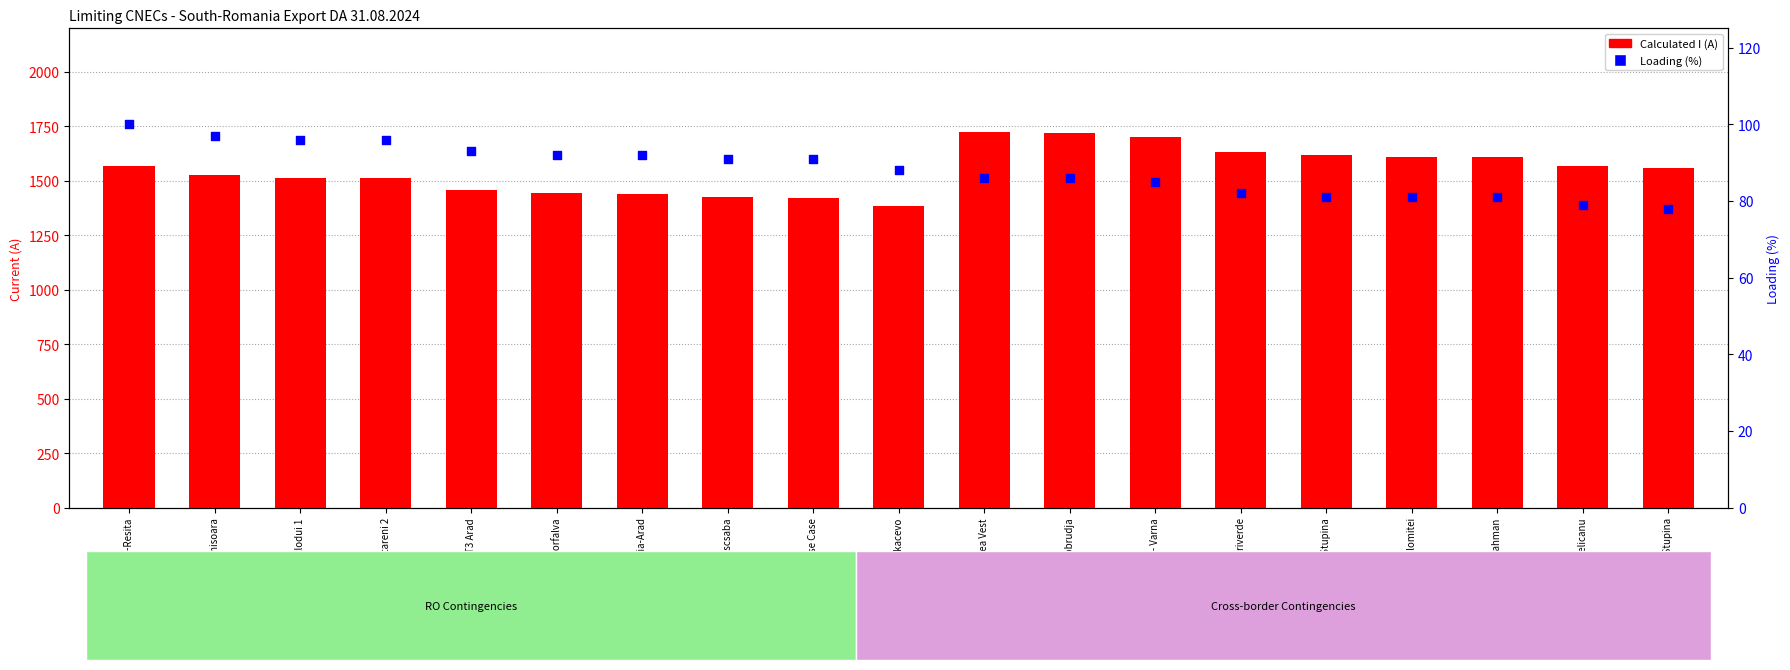

What is the total value across all series at Base Case?

1512